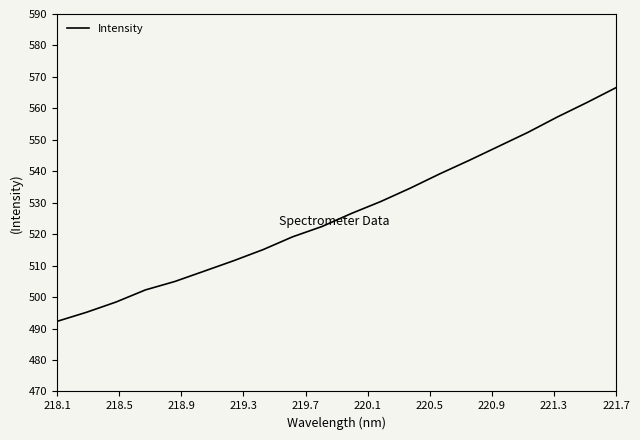

How many values are below 526?

10